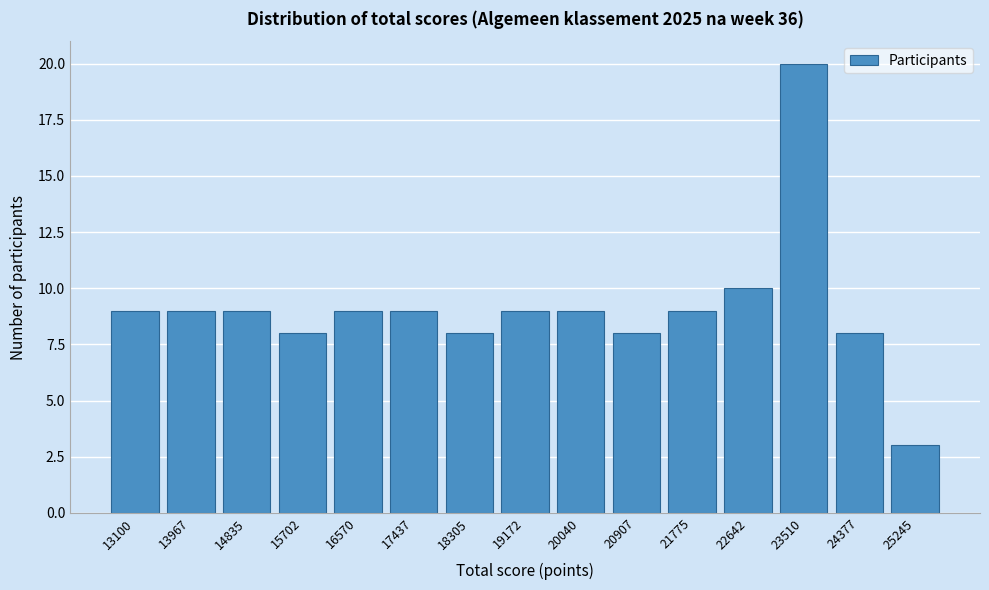

Reading right to left, transcribe all the data shown in this chart.

3	8	20	10	9	8	9	9	8	9	9	8	9	9	9